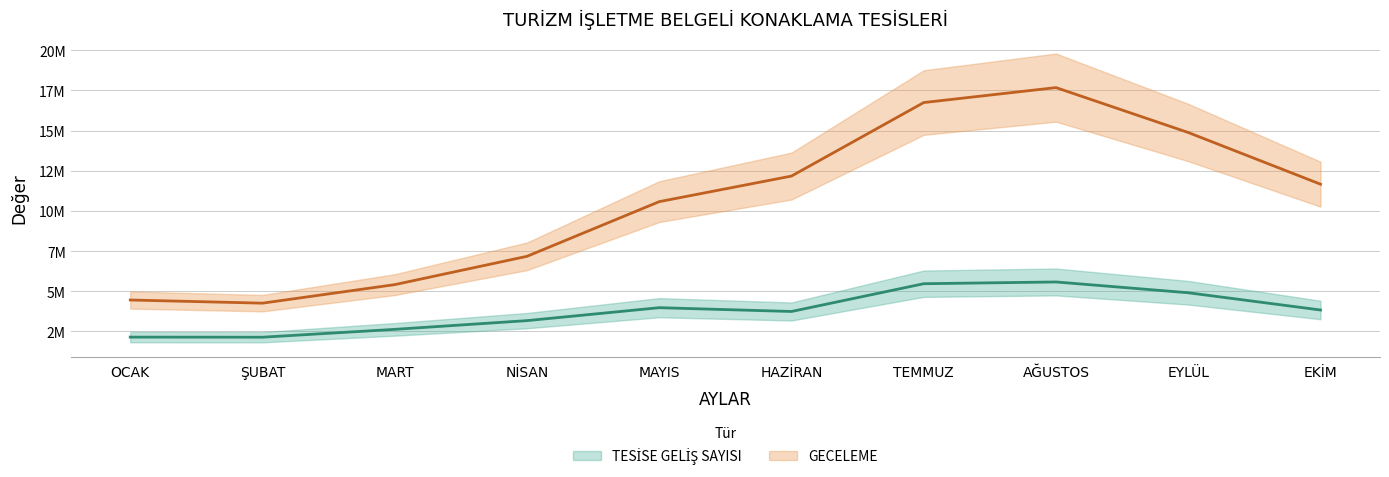

Reading left to right, list all the values displayed in this chart.

TESİSE GELİŞ SAYISI: OCAK=2146994	ŞUBAT=2141043	MART=2629734	NİSAN=3173381	MAYIS=3978651	HAZİRAN=3742131	TEMMUZ=5470767	AĞUSTOS=5580002	EYLÜL=4908503	EKİM=3834888
GECELEME: OCAK=4457352	ŞUBAT=4260377	MART=5413903	NİSAN=7176325	MAYIS=10579158	HAZİRAN=12172370	TEMMUZ=16748728	AĞUSTOS=17679357	EYLÜL=14883465	EKİM=11666779